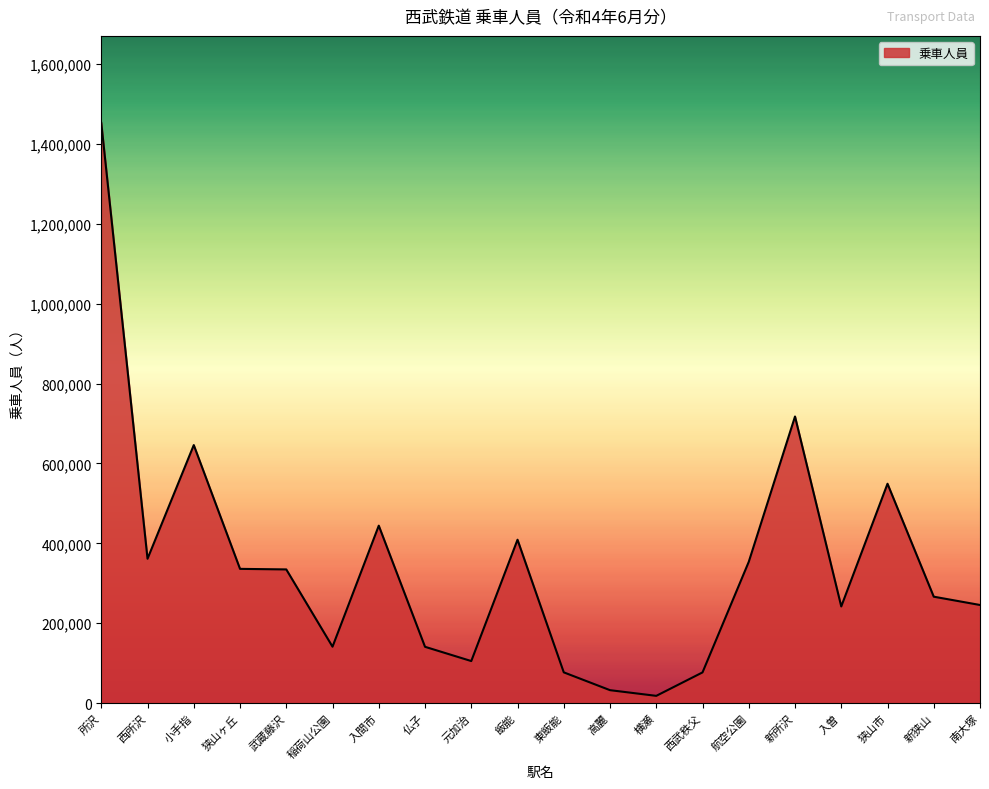

What is the difference between the values at 南大塚 and 所沢?

1206855